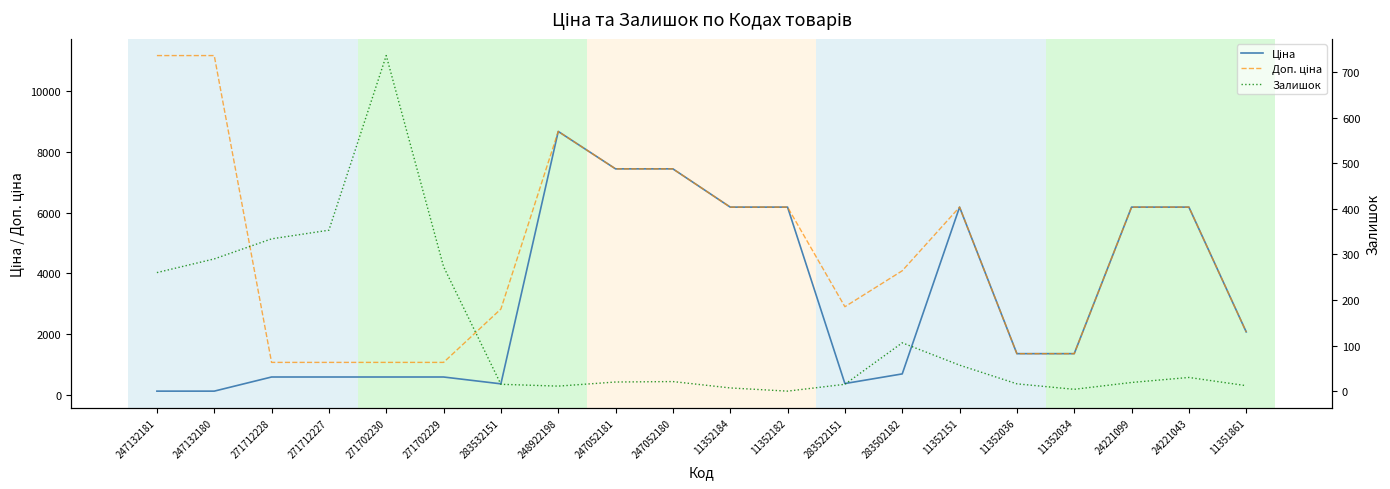

At which category does Доп. ціна reach its first local peak?

248922198